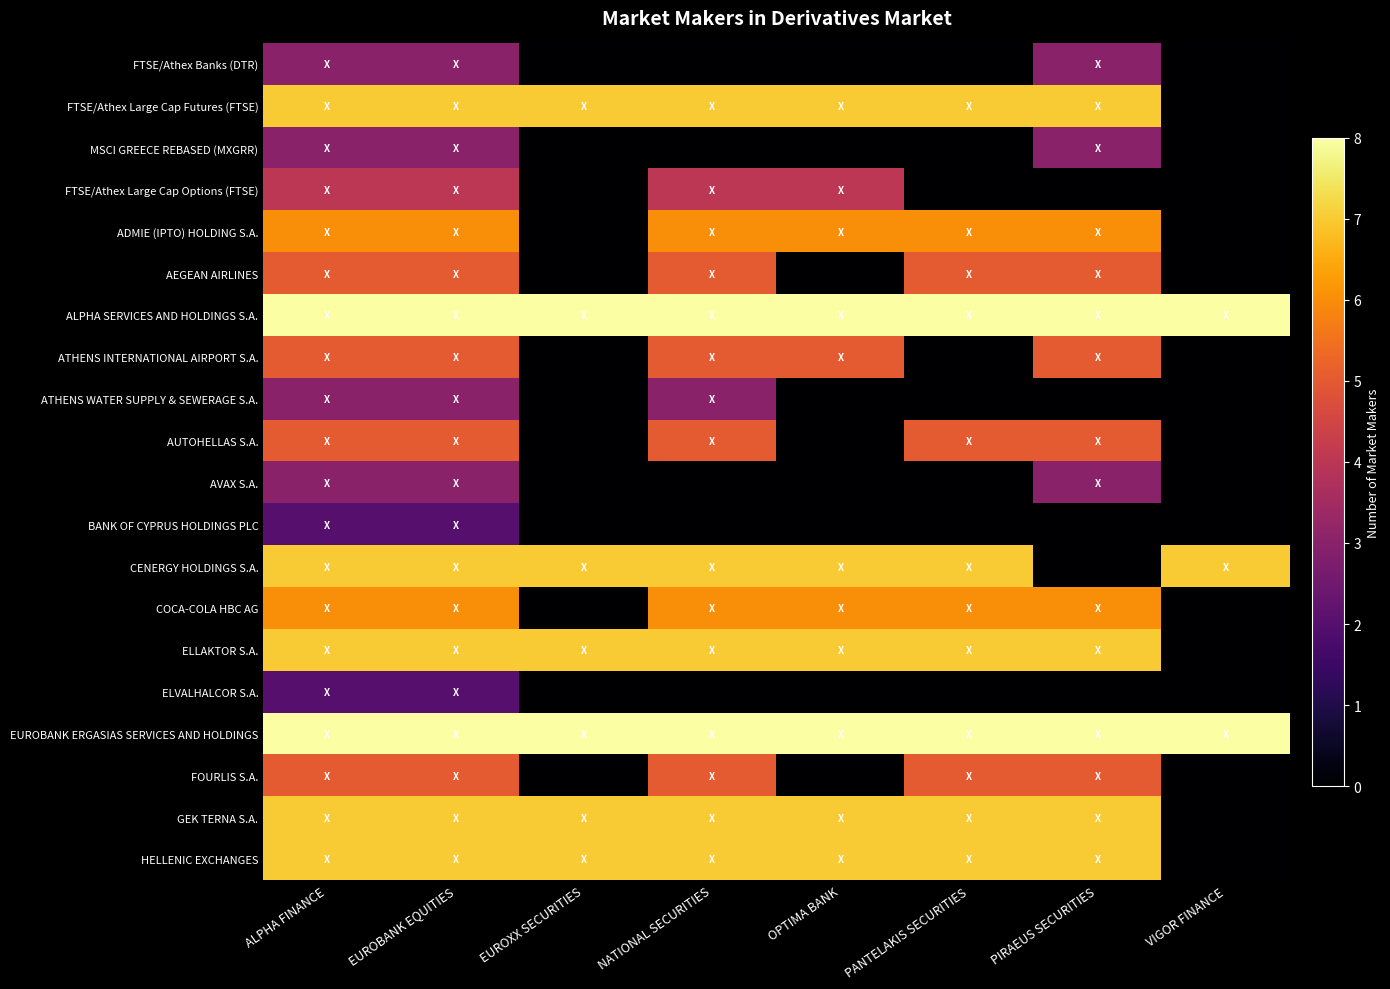

Which category has the lowest value across all series?

EUROXX SECURITIES